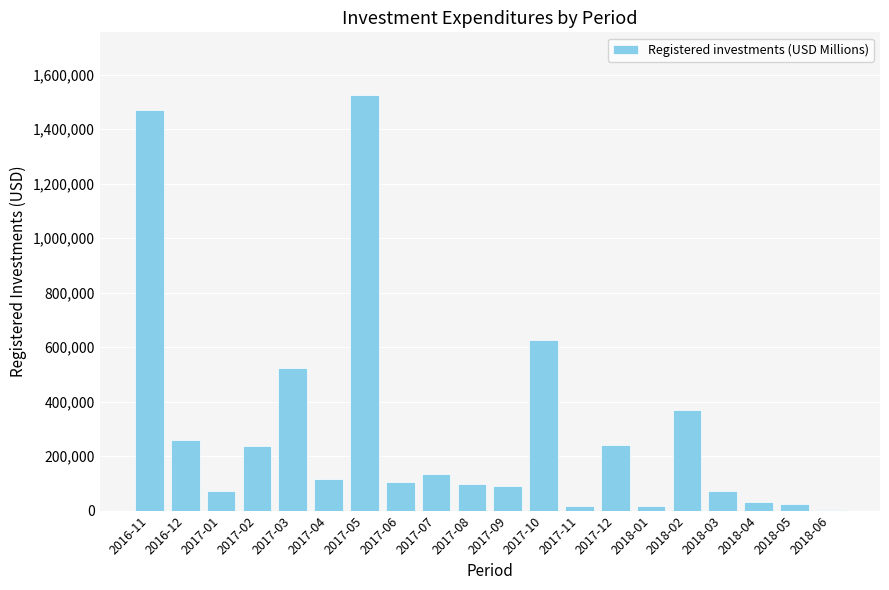

The value at 2018-03 is 72035.2. True or false?

True